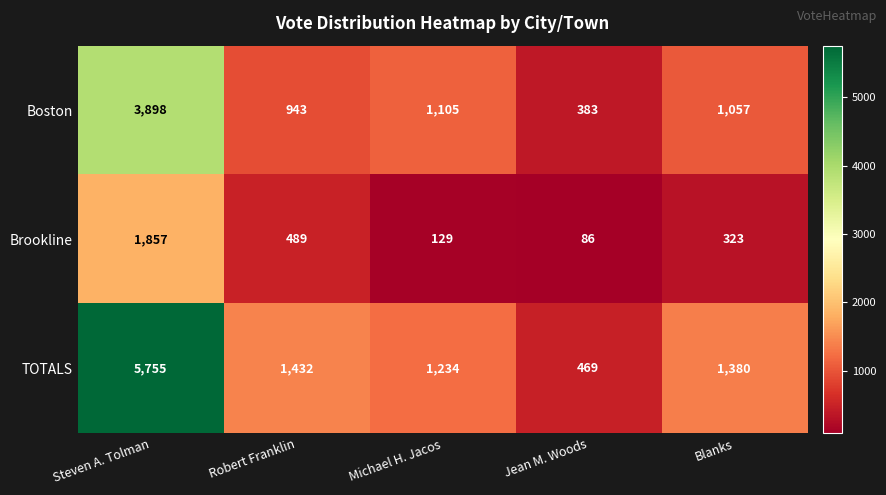

Where is Brookline nearest to the value 971?

Robert Franklin